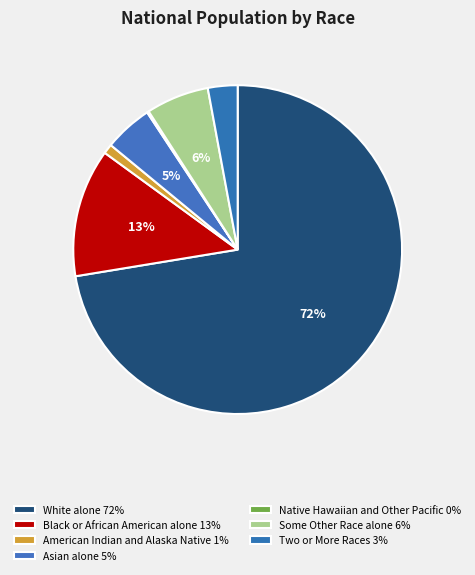

Count the number of slices in the pie.

7